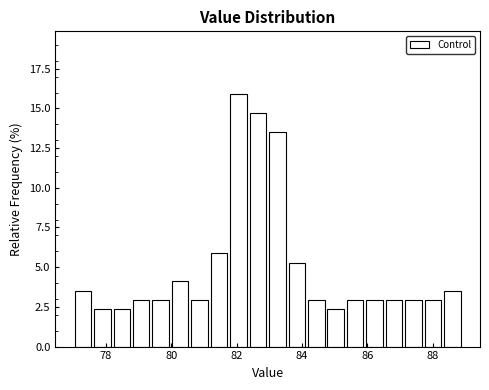

Read against the x-axis, roughly where is the centre of the tallest bar?

82.0